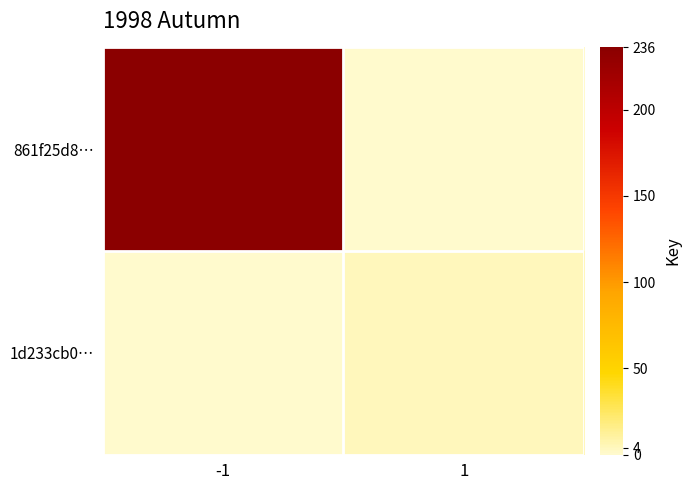

Between -1 and 1, which series saw the biggest shift?

861f25d8…